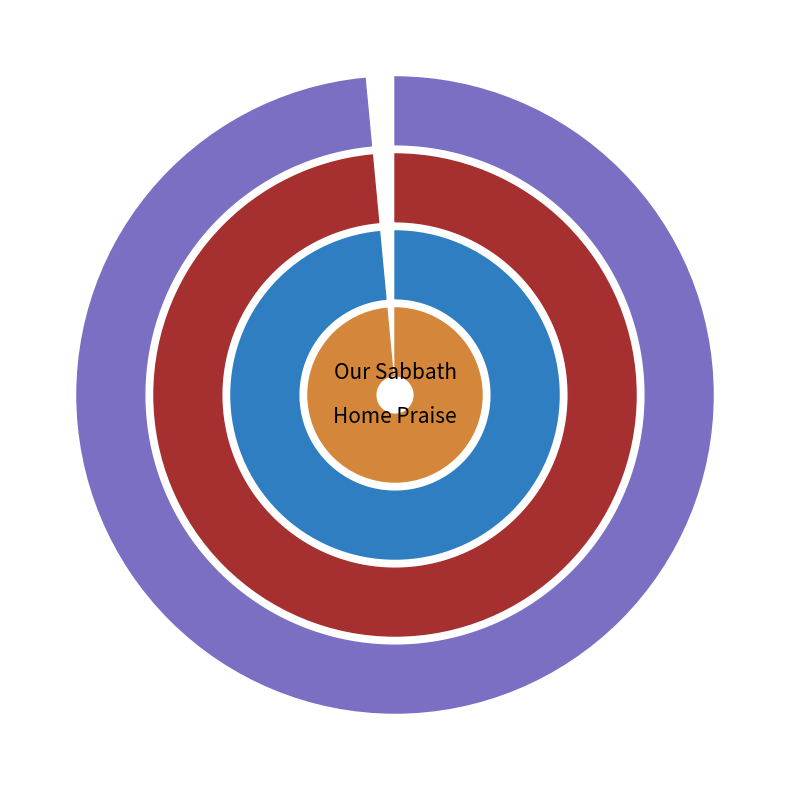

Is it true that The Welcome Voice is 13% of the pie?

False